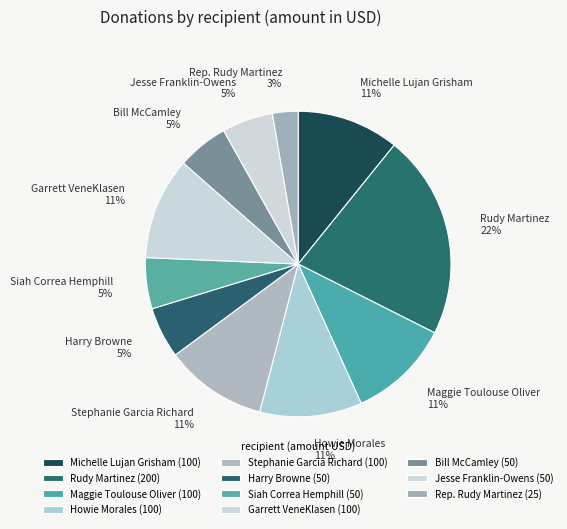

Does Garrett VeneKlasen account for over 50% of the chart?

No